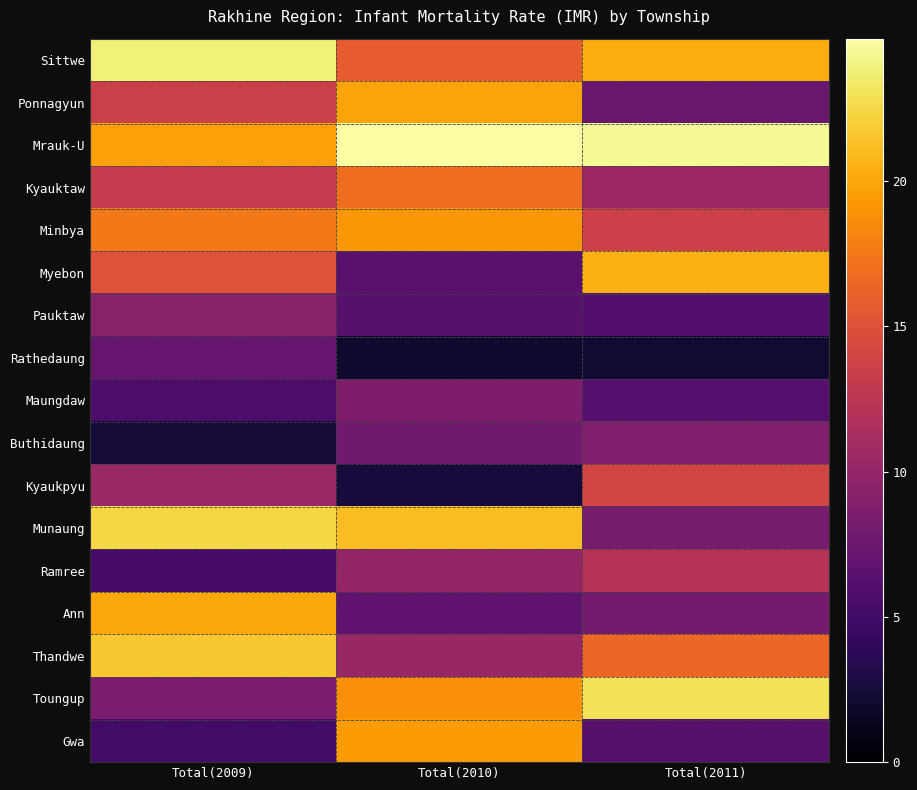

Reading left to right, what are all the values shown in this chart?

Sittwe: Total(2009)=23.8	Total(2010)=15.8	Total(2011)=20.3
Ponnagyun: Total(2009)=13.5	Total(2010)=19.9	Total(2011)=7.3
Mrauk-U: Total(2009)=19.7	Total(2010)=24.9	Total(2011)=24.5
Kyauktaw: Total(2009)=13.1	Total(2010)=16.9	Total(2011)=10.5
Minbya: Total(2009)=17.6	Total(2010)=19.2	Total(2011)=13.6
Myebon: Total(2009)=15.0	Total(2010)=6.5	Total(2011)=20.5
Pauktaw: Total(2009)=9.2	Total(2010)=6.4	Total(2011)=6.0
Rathedaung: Total(2009)=7.2	Total(2010)=2.0	Total(2011)=2.3
Maungdaw: Total(2009)=5.6	Total(2010)=8.6	Total(2011)=6.3
Buthidaung: Total(2009)=2.5	Total(2010)=7.8	Total(2011)=8.8
Kyaukpyu: Total(2009)=10.4	Total(2010)=2.6	Total(2011)=14.0
Munaung: Total(2009)=22.4	Total(2010)=21.2	Total(2011)=8.3
Ramree: Total(2009)=5.3	Total(2010)=10.0	Total(2011)=12.1
Ann: Total(2009)=20.0	Total(2010)=6.8	Total(2011)=8.1
Thandwe: Total(2009)=21.6	Total(2010)=10.3	Total(2011)=16.5
Toungup: Total(2009)=8.5	Total(2010)=18.8	Total(2011)=23.0
Gwa: Total(2009)=5.1	Total(2010)=19.4	Total(2011)=6.4